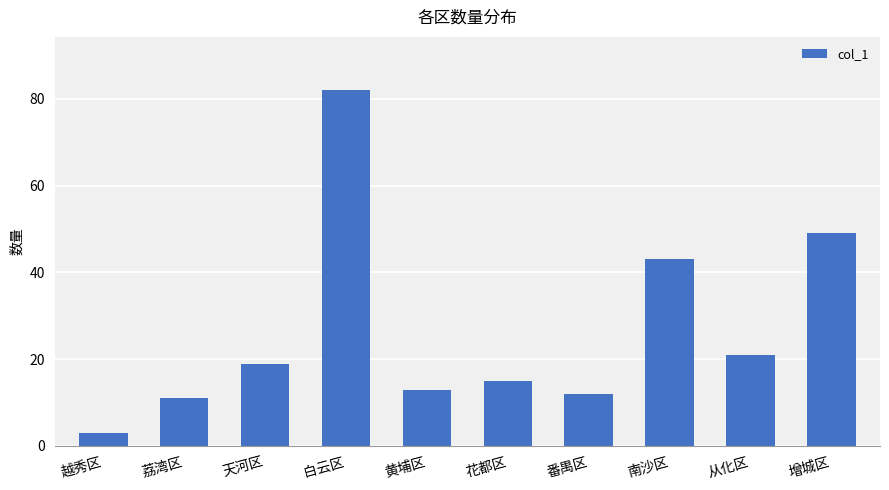

What is the sum of all values?

268